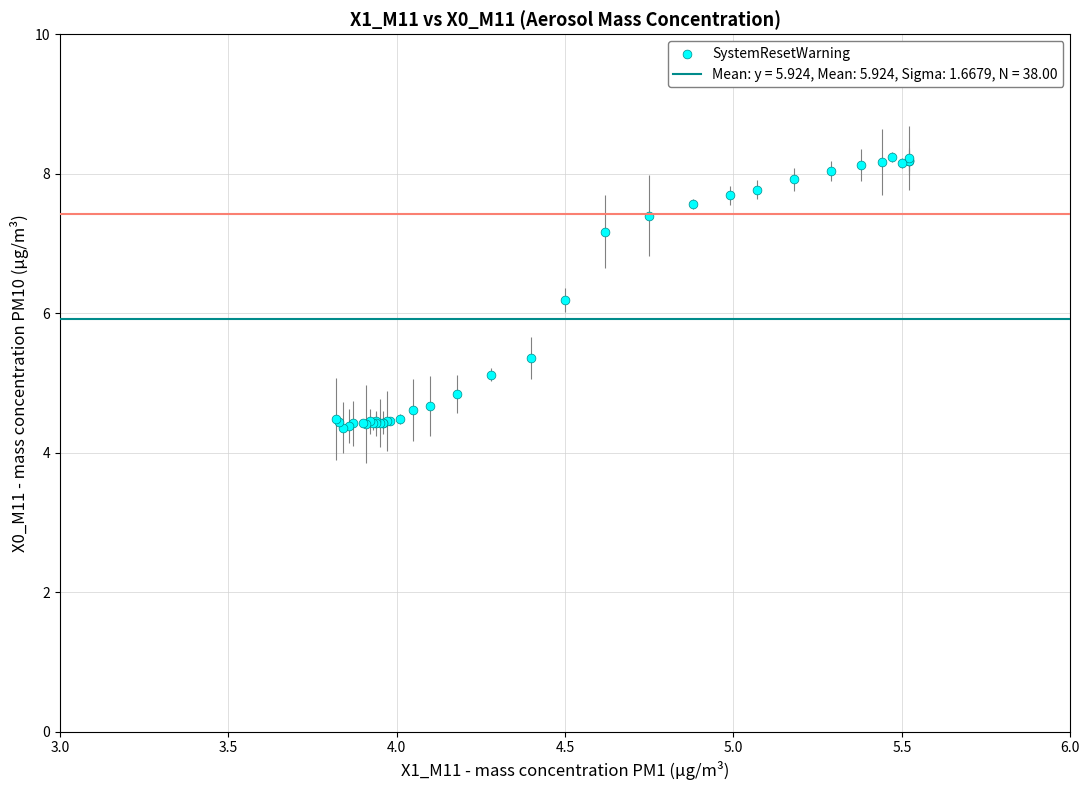

What Y value in the scatter plot is closest to 6?

6.2